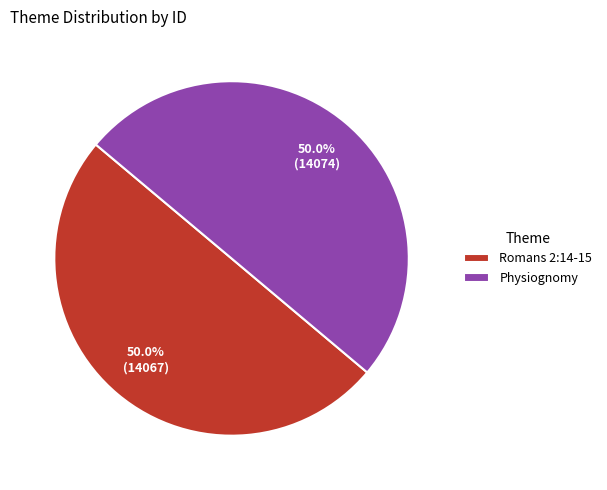

Approximately how many times larger is the value at Romans 2:14-15 compared to Physiognomy?

1.0